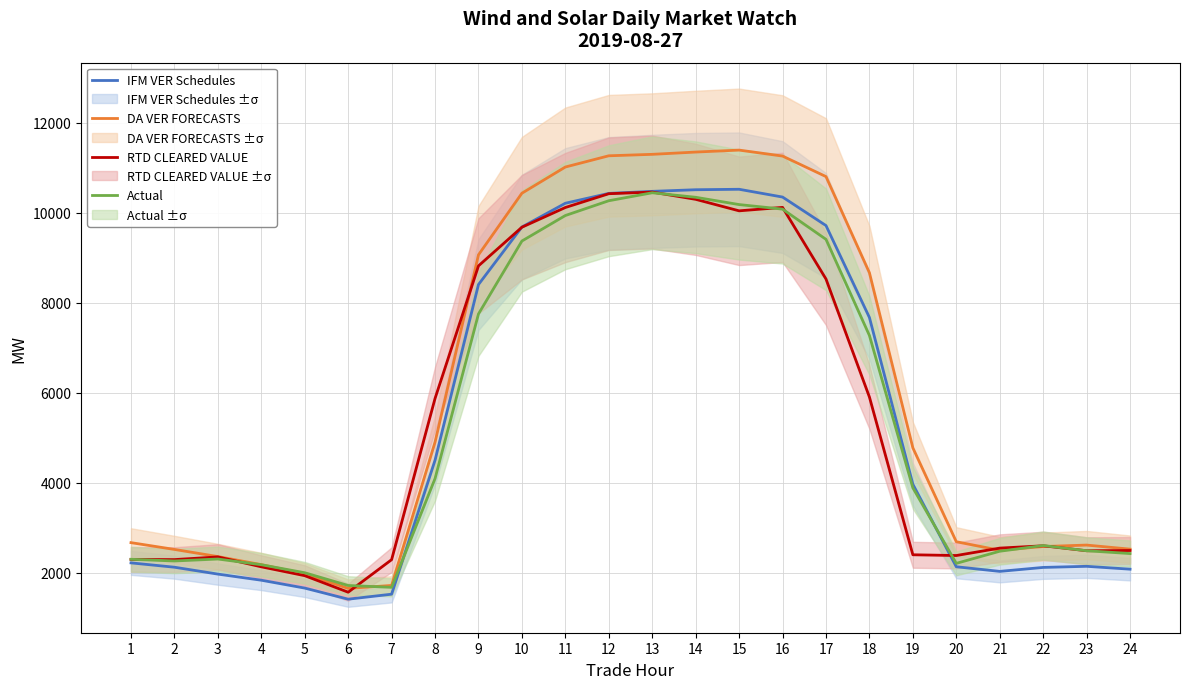

Which label corresponds to the smallest value in the chart?

6